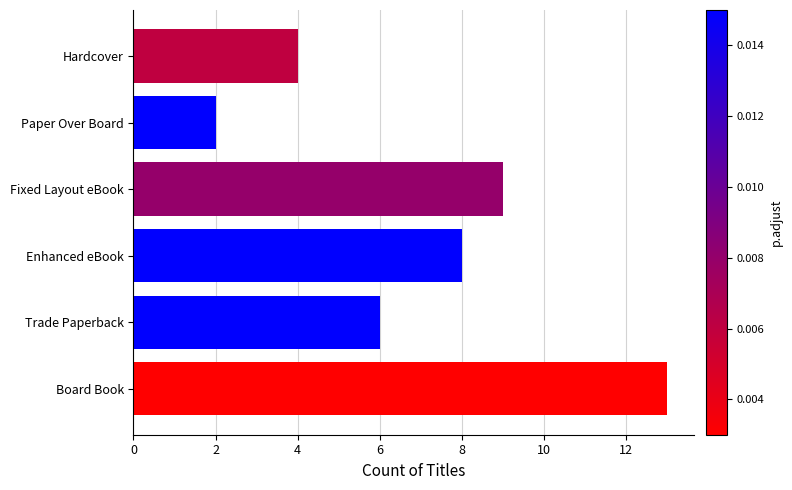

What is the difference between the maximum and minimum values?

11